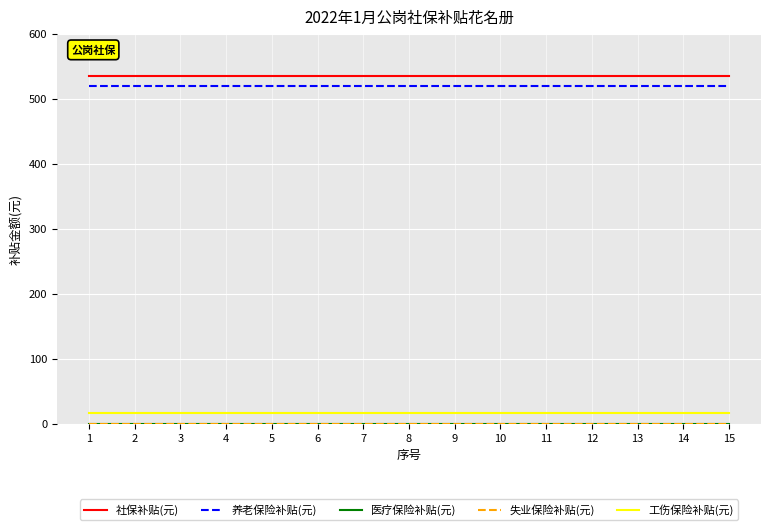

Rank the series by their maximum value, from highest to lowest.

社保补贴(元), 养老保险补贴(元), 工伤保险补贴(元), 医疗保险补贴(元), 失业保险补贴(元)